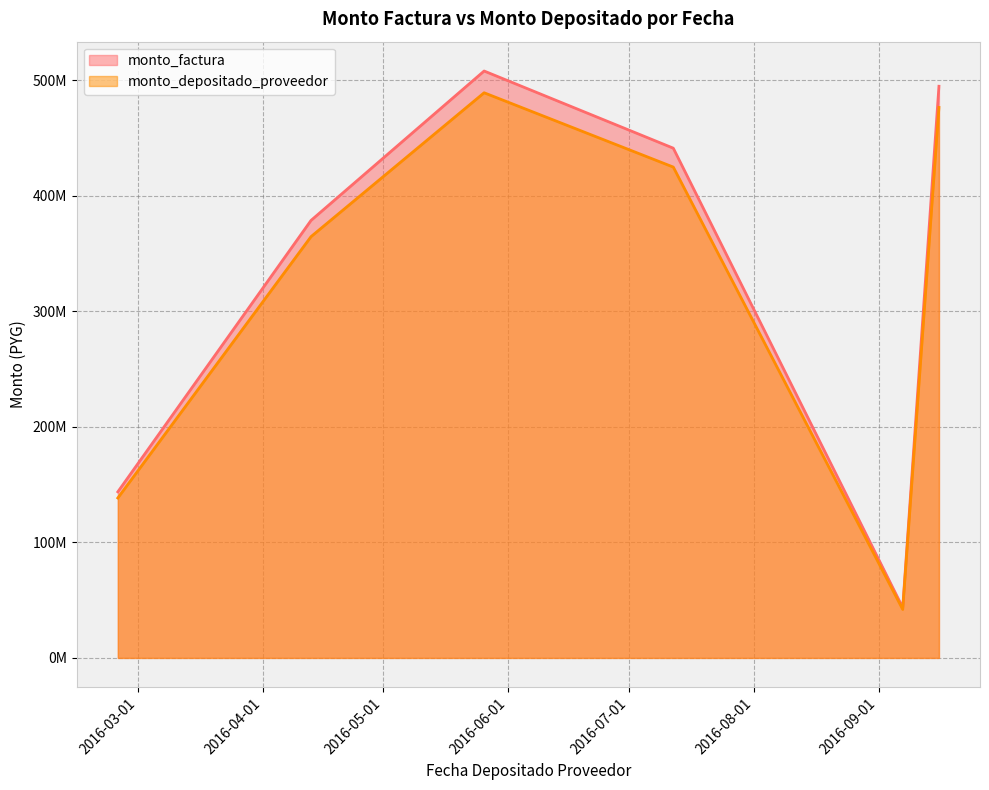

Does the chart display data point markers on the line(s)?

No